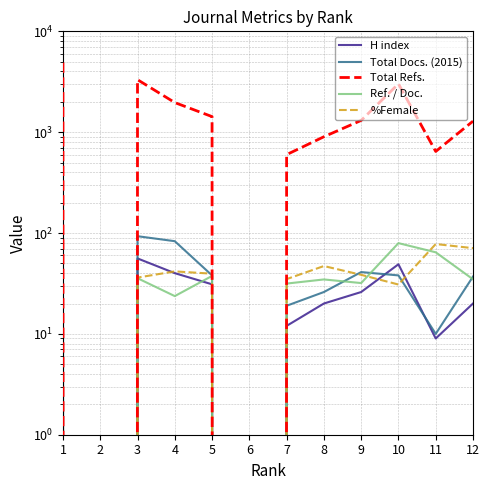

Does the chart display data point markers on the line(s)?

No